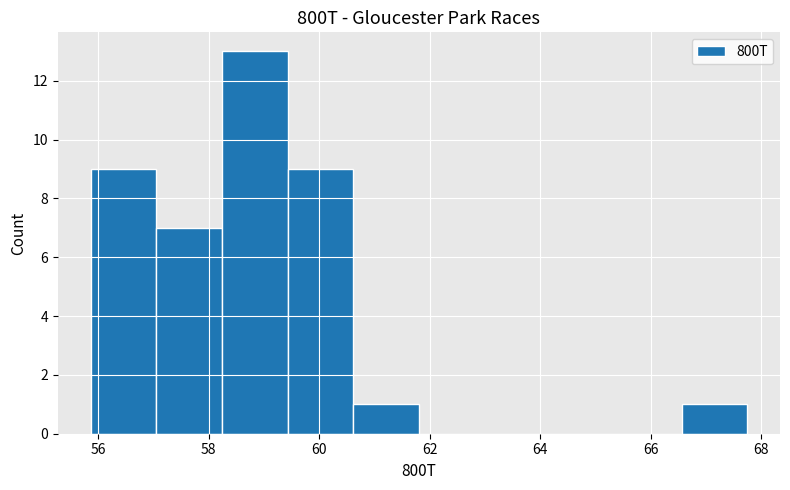

What is the height of the bar covering 59.4 to 60.6 on the x-axis? Neither the bar edges nor the heights are printed on the chart, so give them approximately, as read against the axes.

9